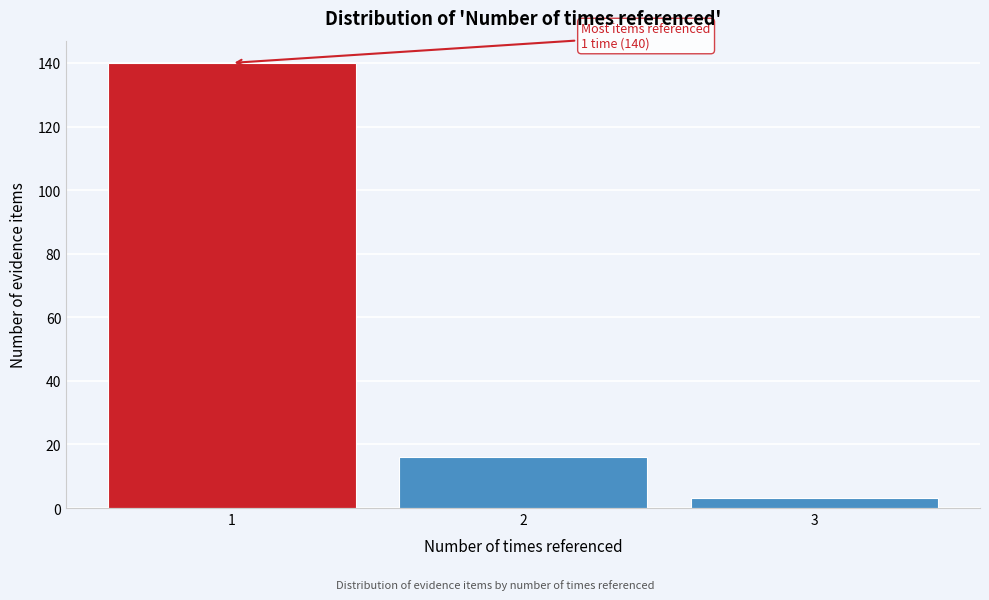

Reading left to right, list all the values displayed in this chart.

1=140	2=16	3=3